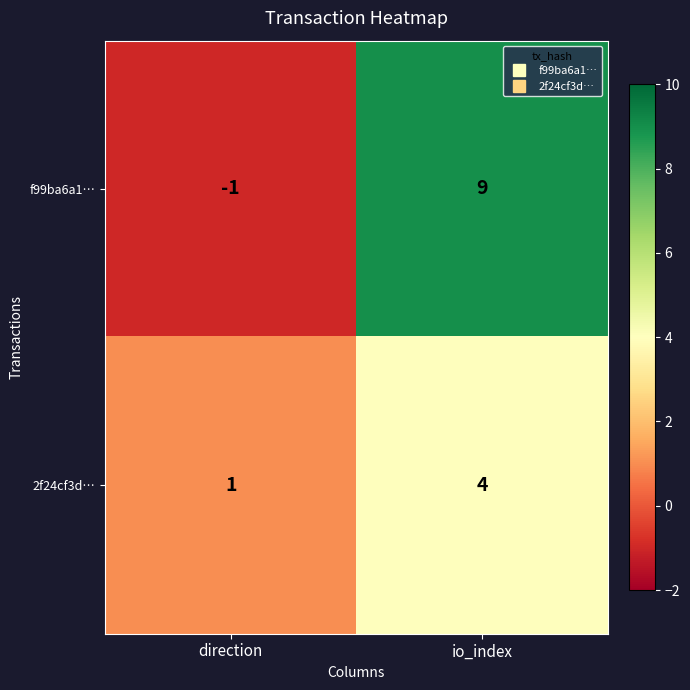

What is the difference between the f99ba6a1… values at io_index and direction?

10